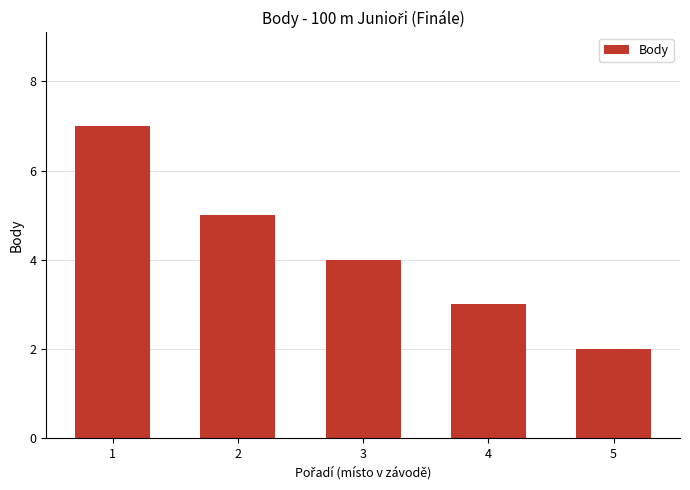

What is the difference between the values at 2 and 4?

2